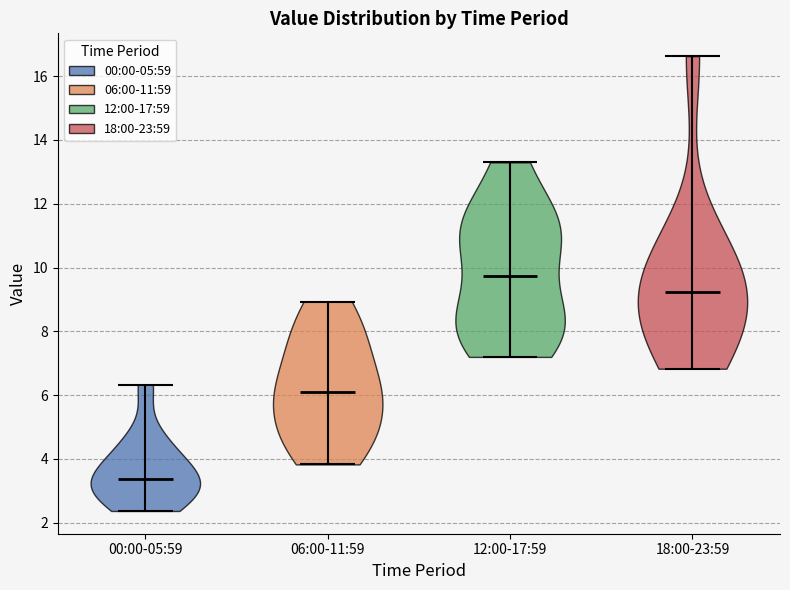

Which violin has the lowest median line?

00:00-05:59